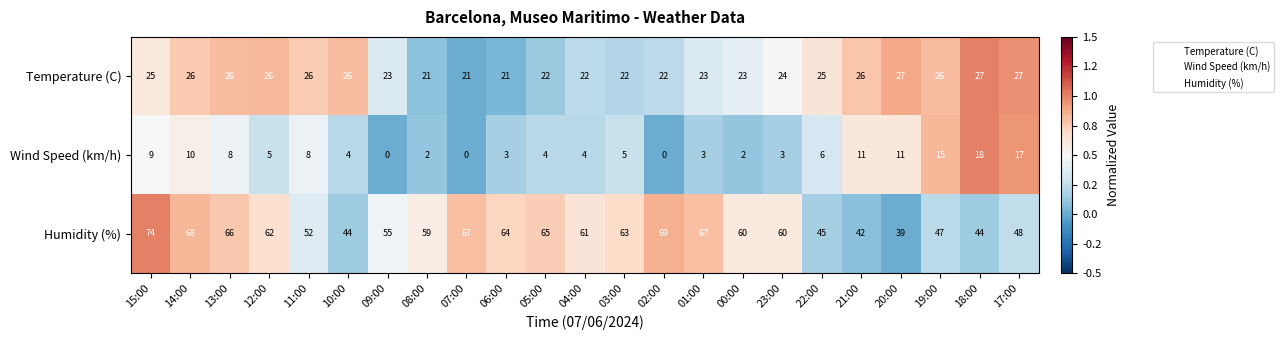

Is it true that Wind Speed (km/h) equals 3 at 22:00?

False